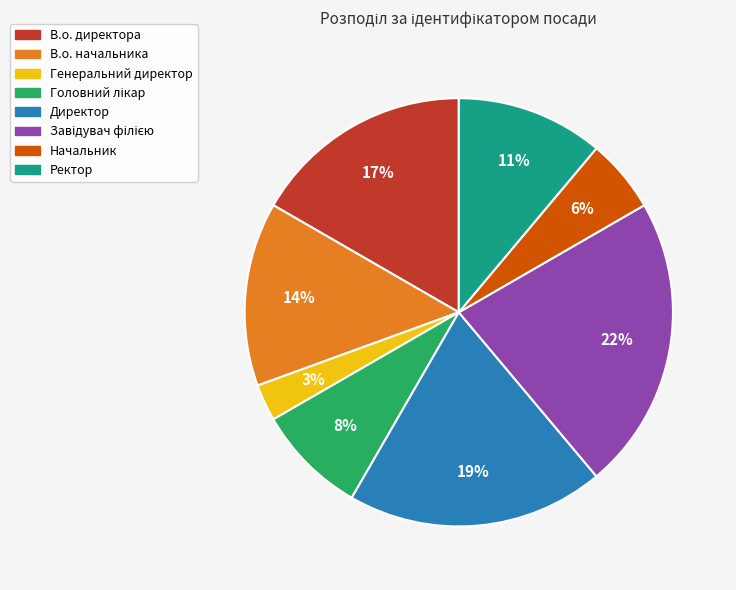

Which has a higher value, Директор or Ректор?

Директор